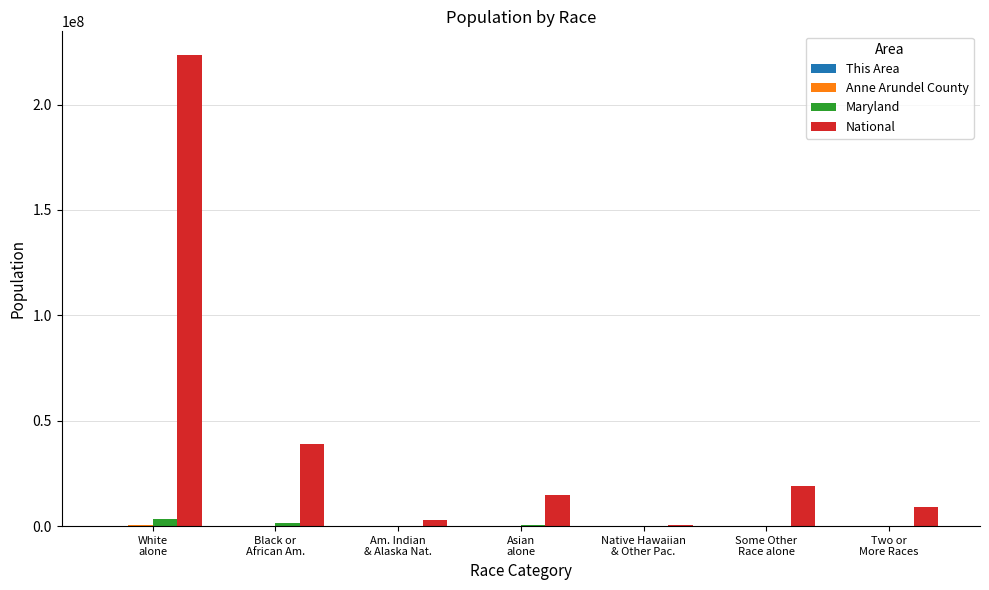

Which series has the largest total across all categories?

National